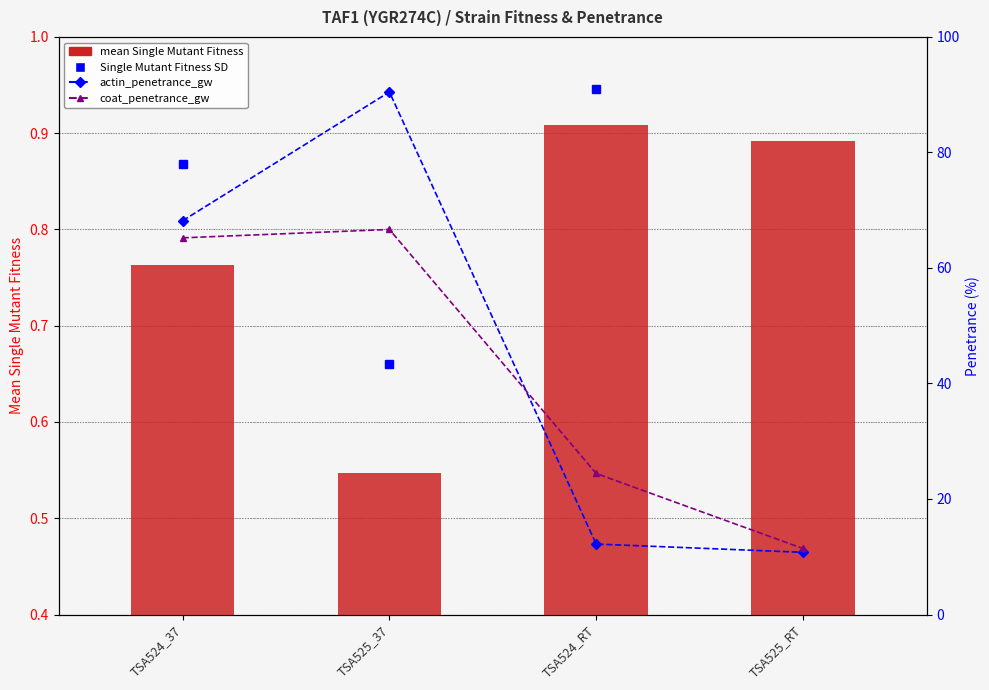

Reading left to right, list all the values displayed in this chart.

mean Single Mutant Fitness: 0.8	0.5	0.9	0.9
actin_penetrance_gw: 68.2	90.5	12.2	10.8
coat_penetrance_gw: 65.2	66.7	24.4	11.4